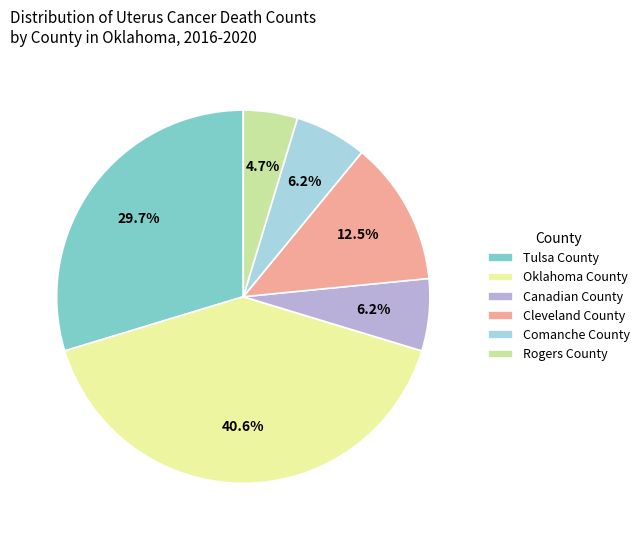

To the nearest percent, what is the combined percentage of Comanche County and Oklahoma County?

47%